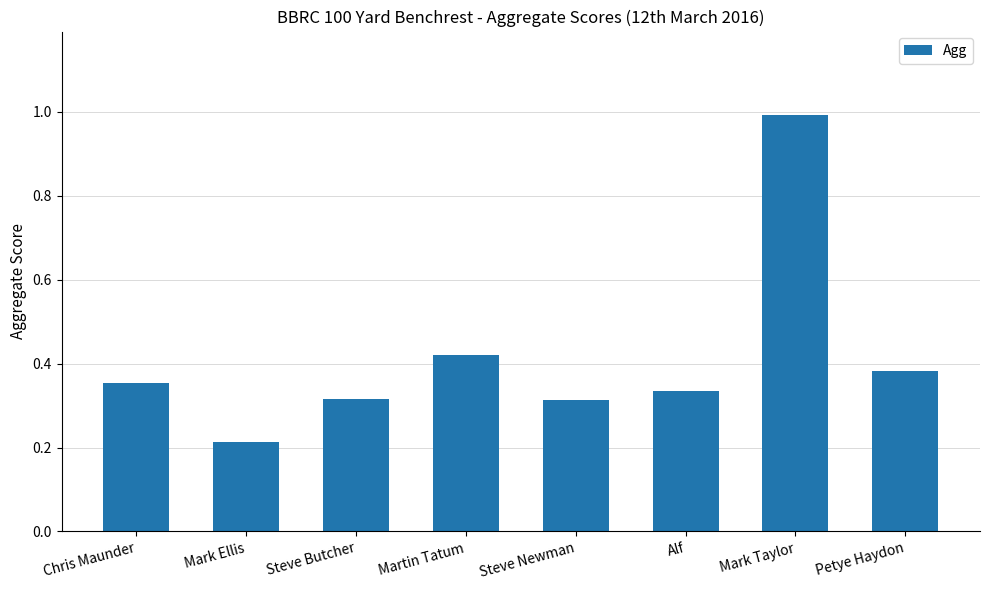

True or false: the data shows 0.3 at Mark Taylor.

False